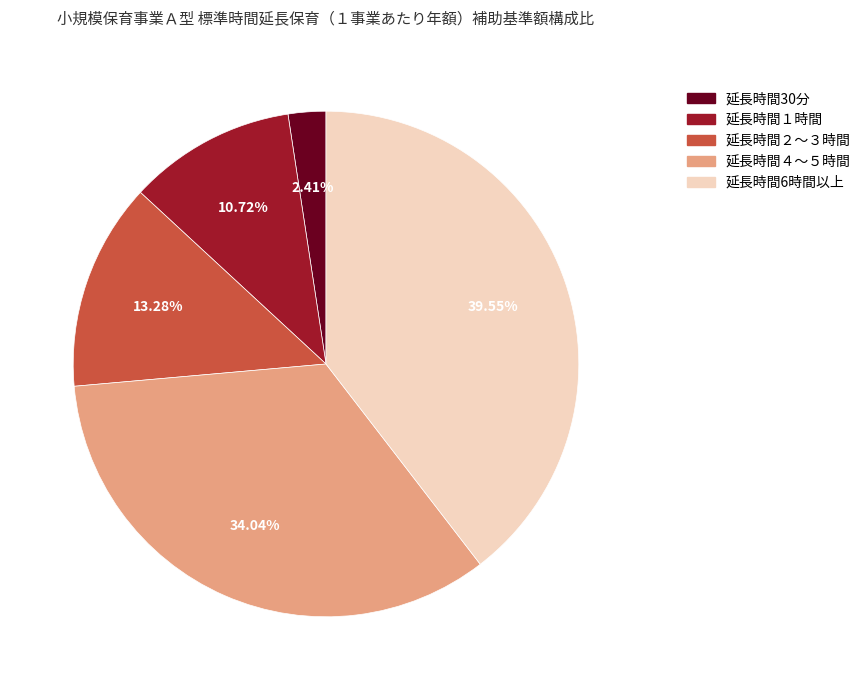

Is there any slice that represents more than half of the pie?

No